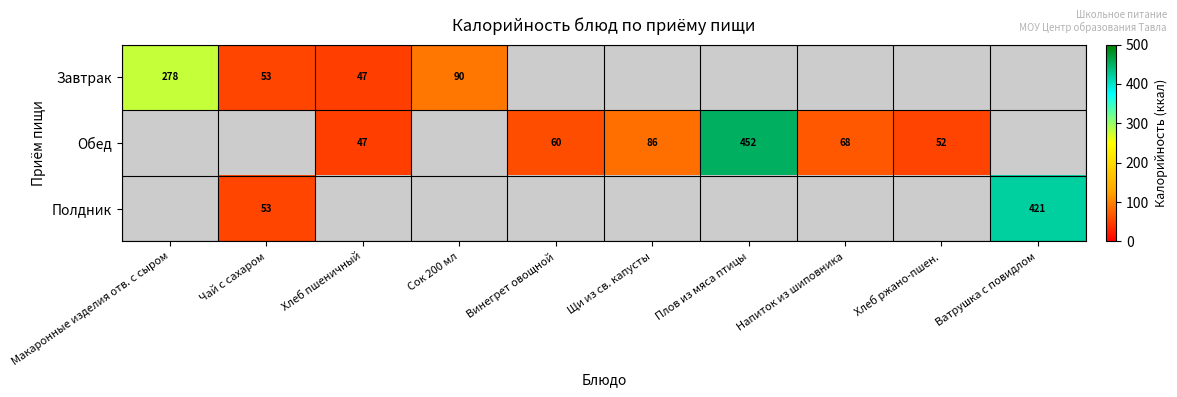

At how many categories does at least one series exceed 120?

3